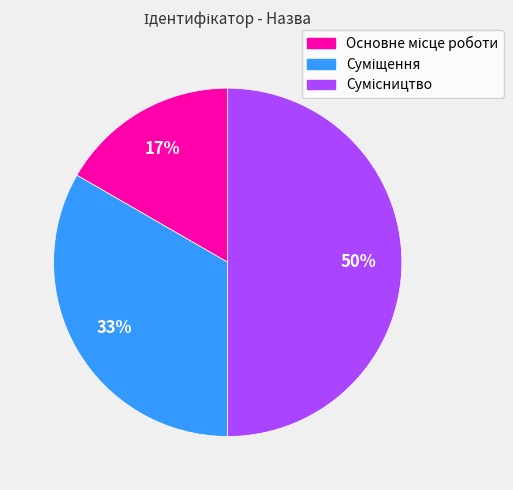

To the nearest percent, what is the average slice percentage?

33%